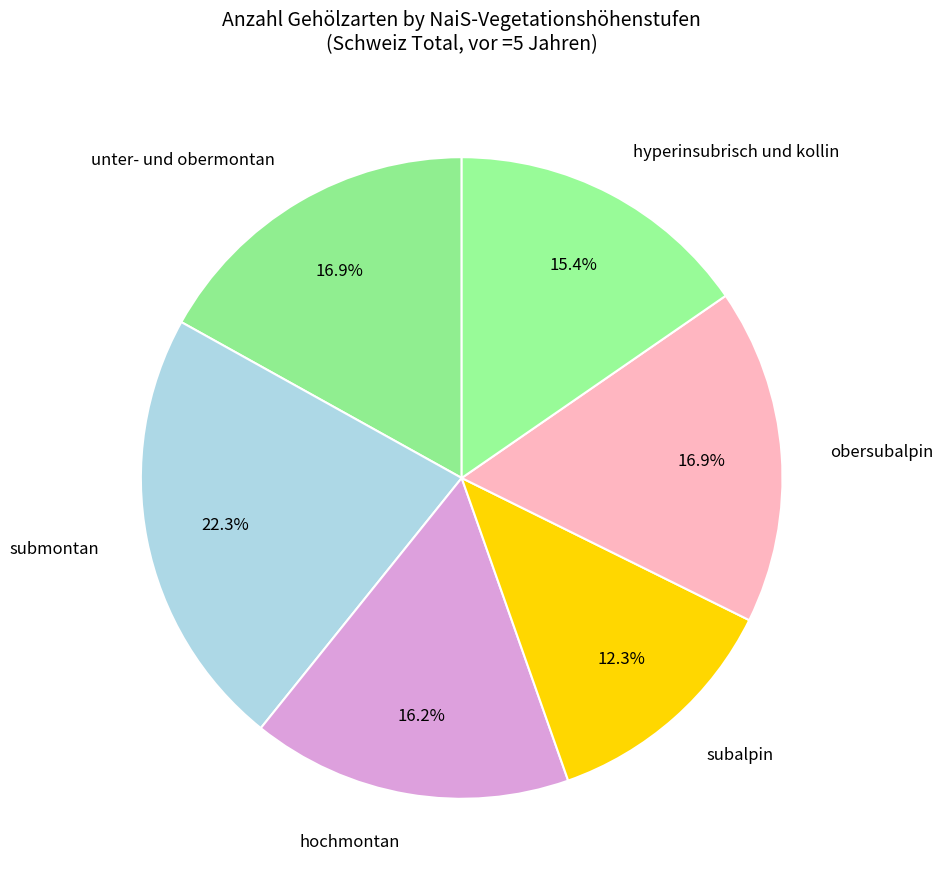

To the nearest percent, what portion does submontan represent?

22%